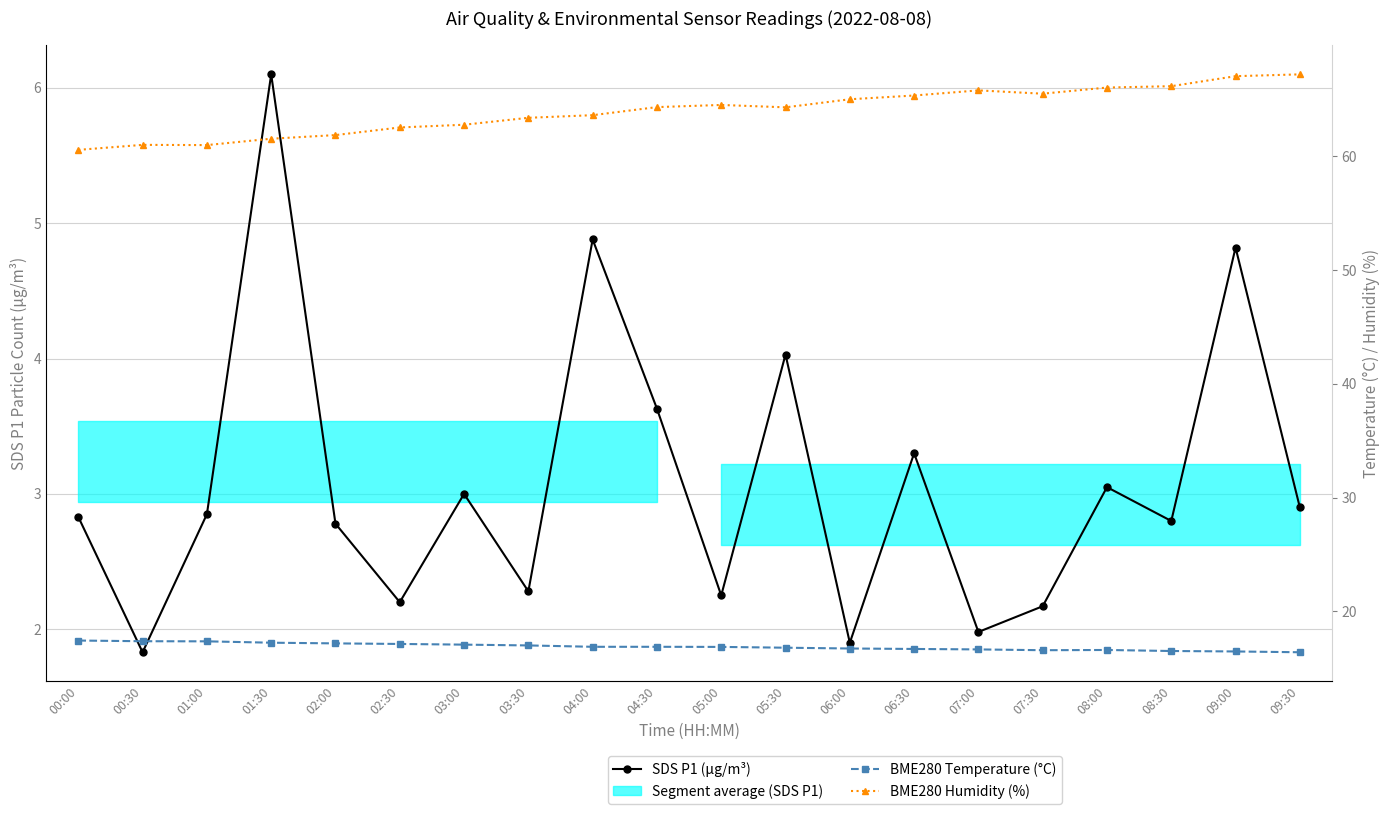

What is the highest value of the BME280 Humidity (%) series?

67.2